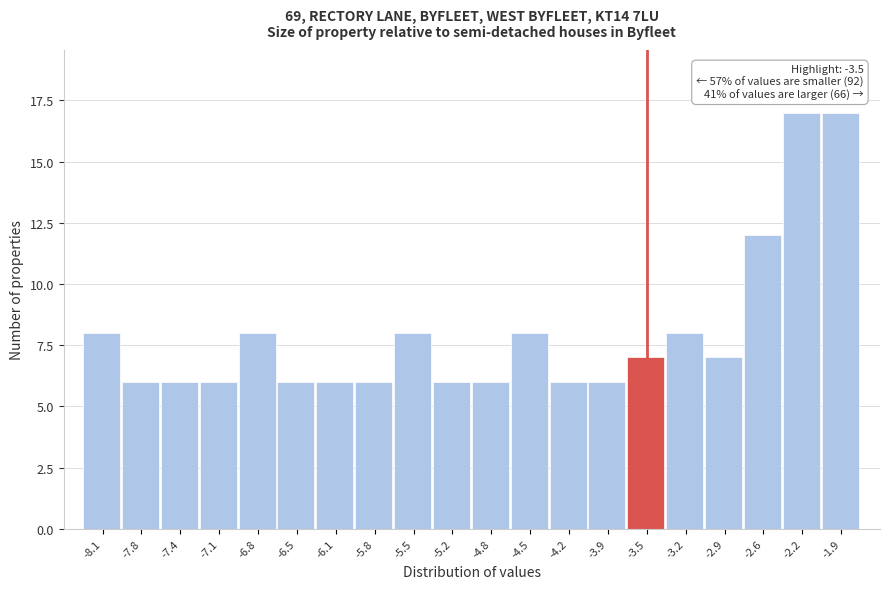

Reading left to right, what are all the values shown in this chart?

8	6	6	6	8	6	6	6	8	6	6	8	6	6	7	8	7	12	17	17